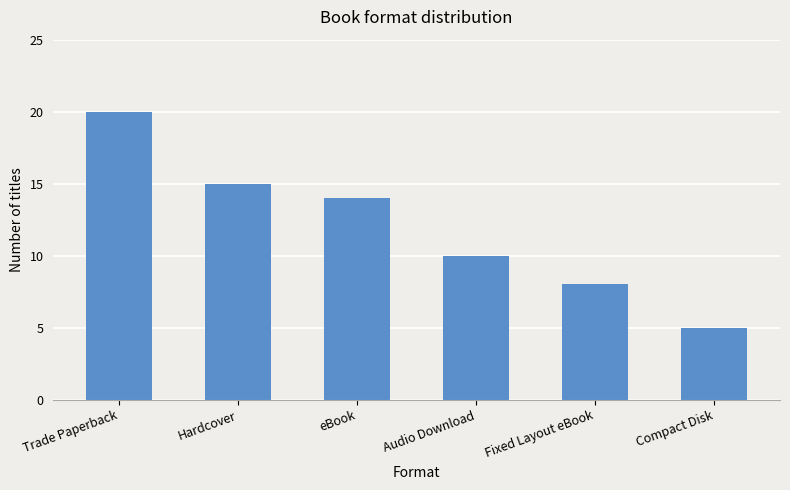

True or false: the data shows 5 at Compact Disk.

True